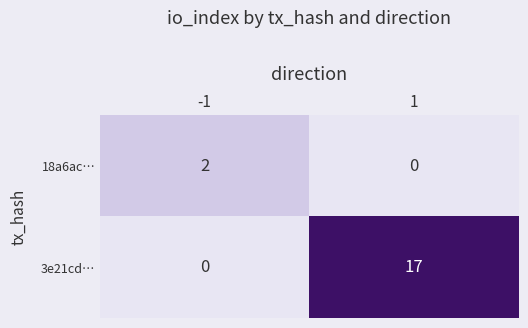

Between -1 and 1, which series saw the biggest shift?

3e21cd…